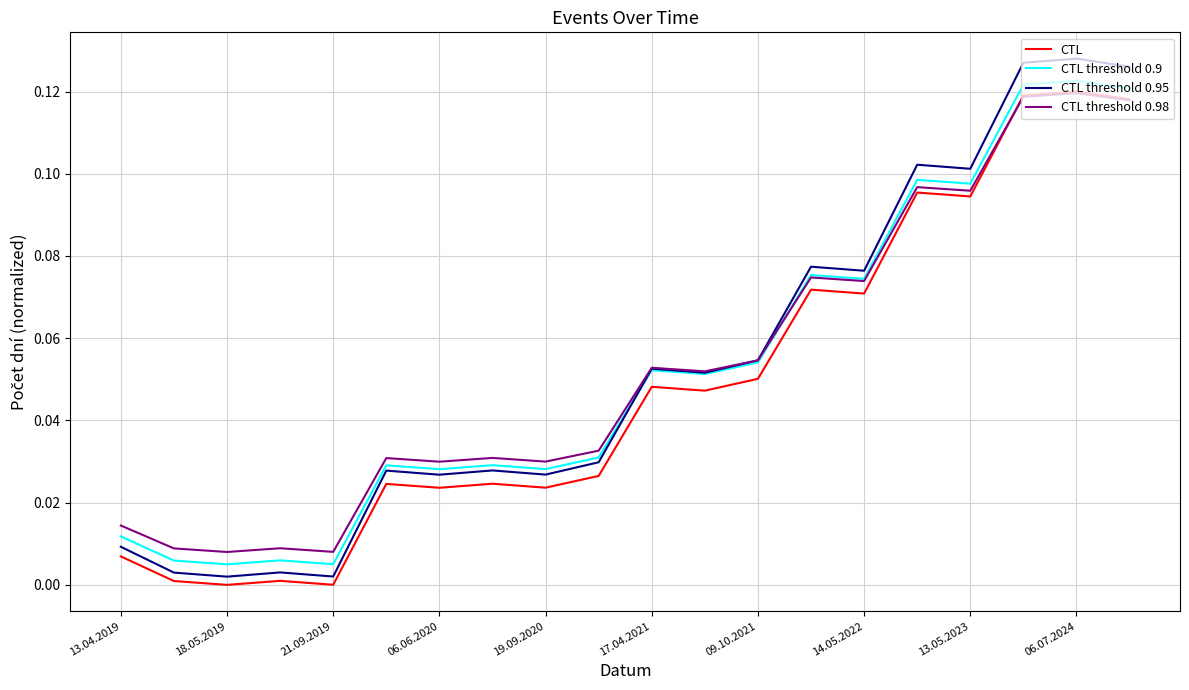

Which series has the widest spread of values?

CTL threshold 0.95